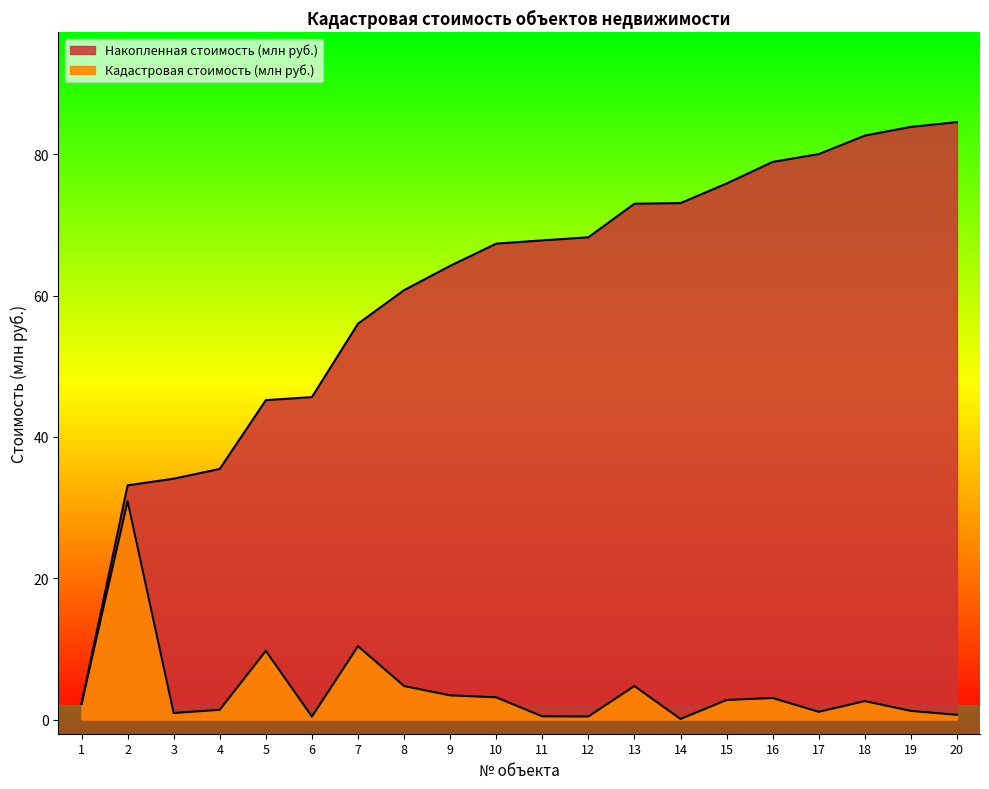

List the series in order of their overall mean, highest first.

Накопленная стоимость (млн руб.), Кадастровая стоимость (млн руб.)